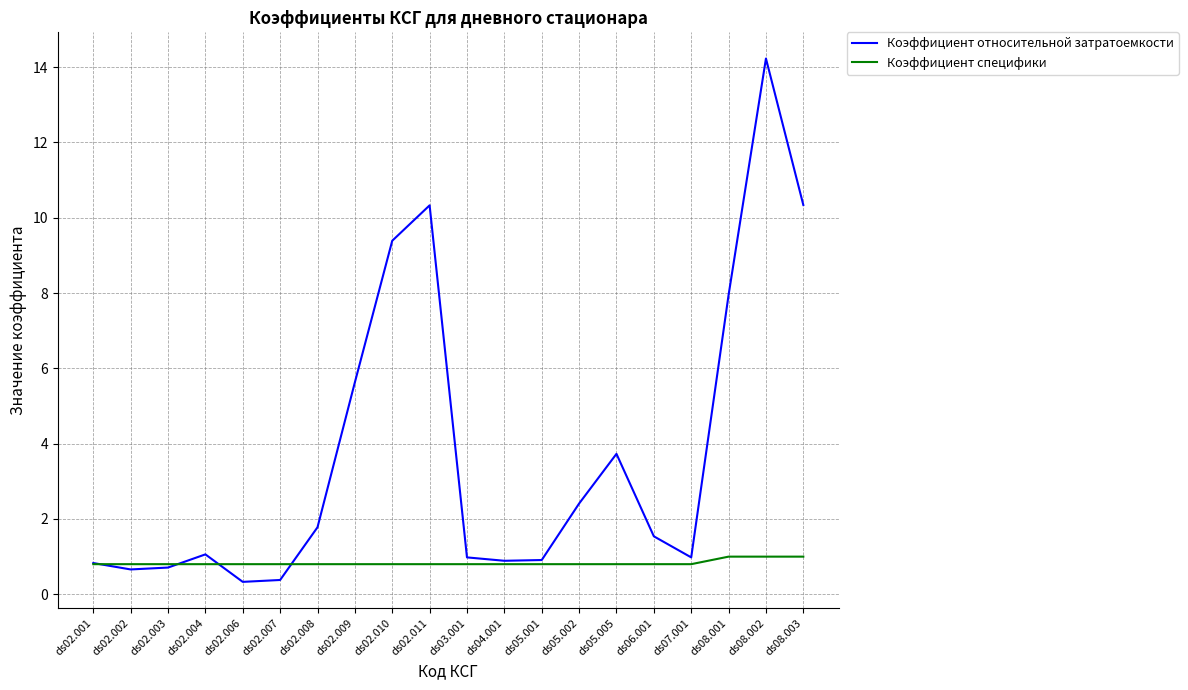

Is the value of Коэффициент специфики at ds07.001 greater than the value of Коэффициент относительной затратоемкости at ds05.005?

No